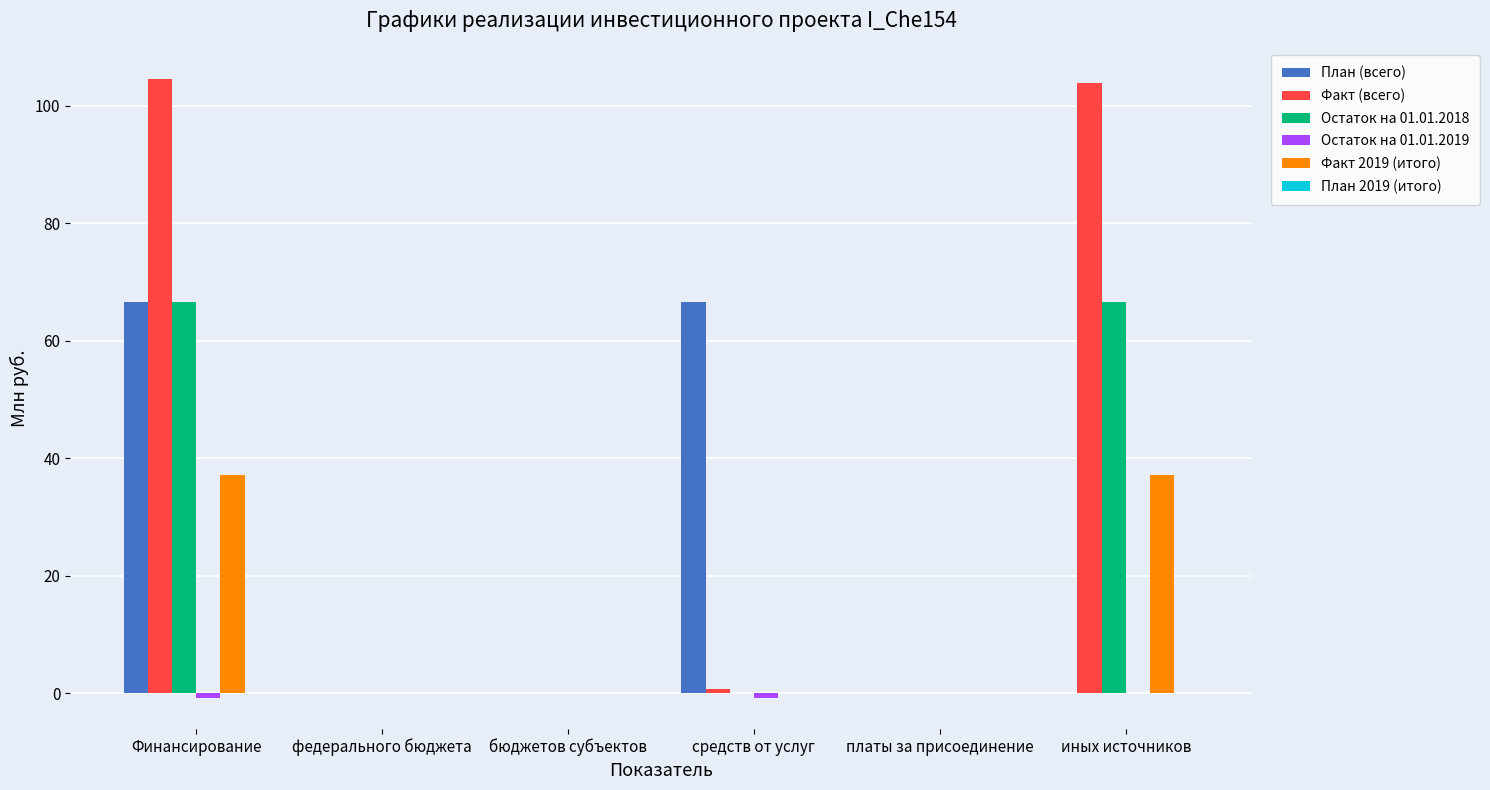

What is the total value across all series at иных источников?

207.5